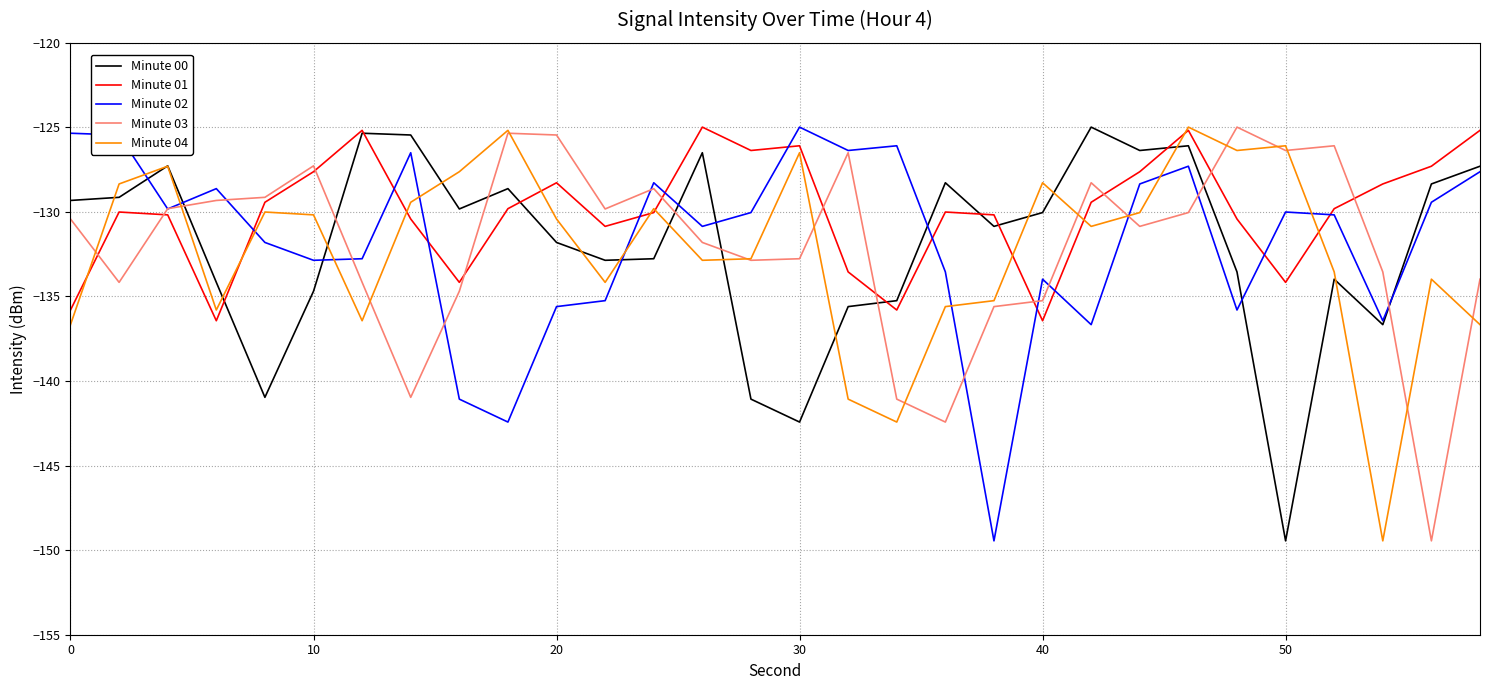

In Minute 02, how many points are higher than both neighbors (excluding endpoints)?

8